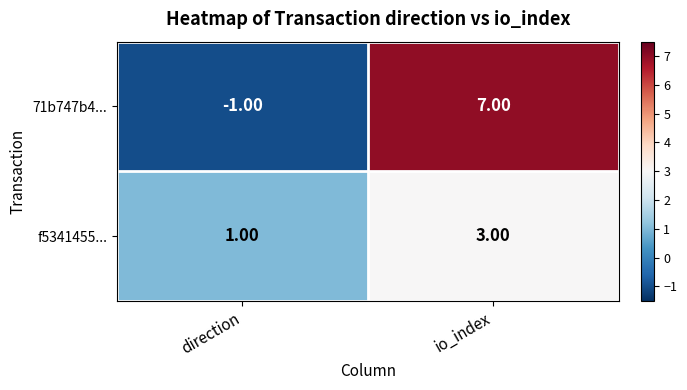

List the series in order of their peak value, lowest first.

f5341455..., 71b747b4...